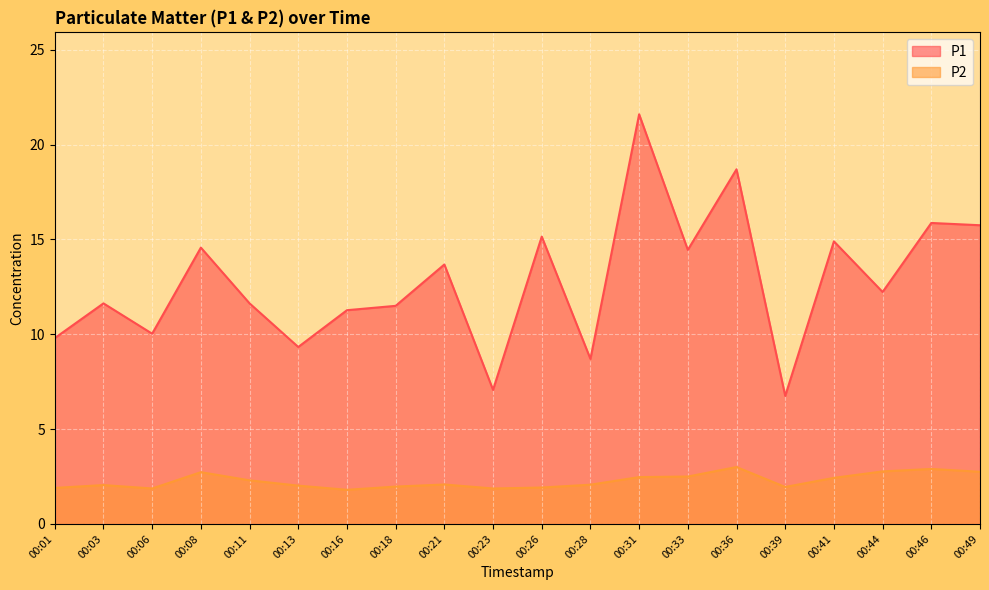

Which category has the highest value across all series?

00:31